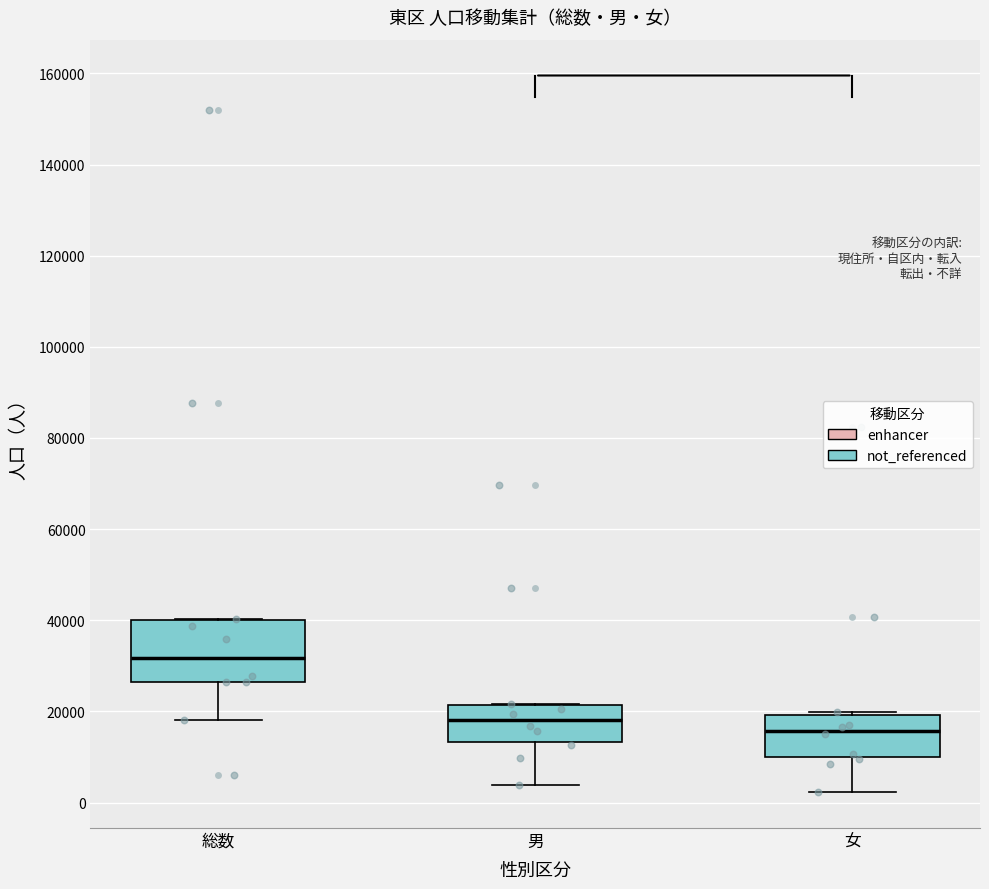

Where does the median line of the box for 総数 sit on the y-axis? The values are not printed on the chart, so give them approximately, as read against the axis.

32000